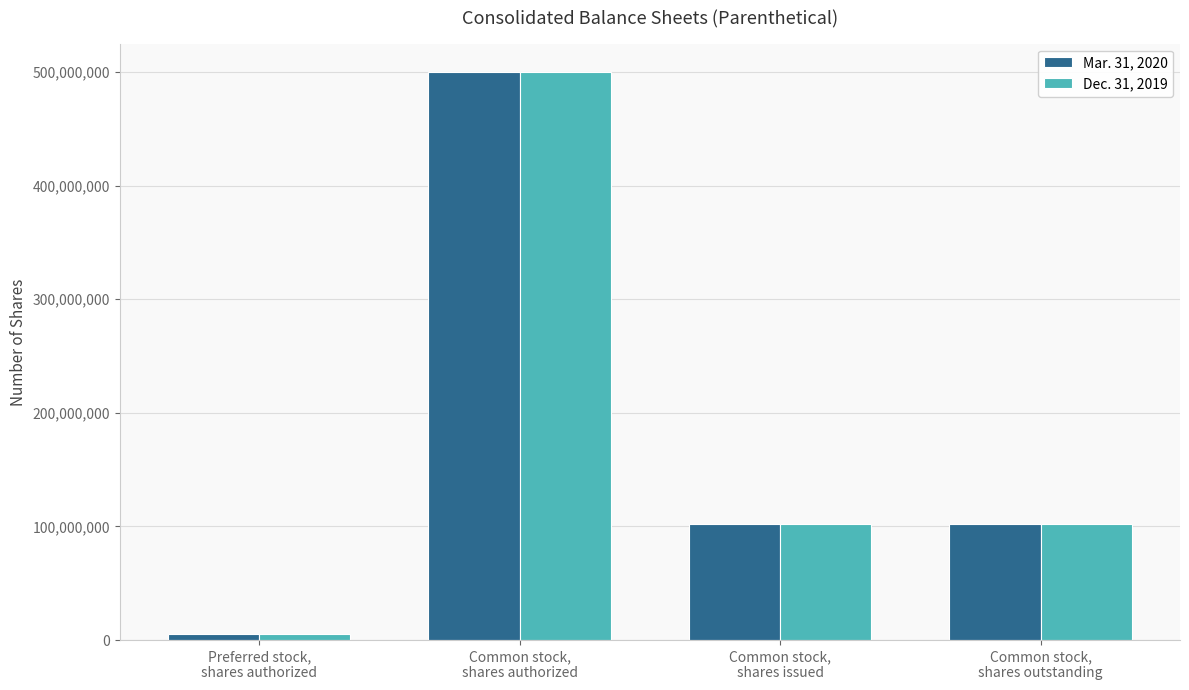

Count the Mar. 31, 2020 values in the range 102166400 to 500000000.

3